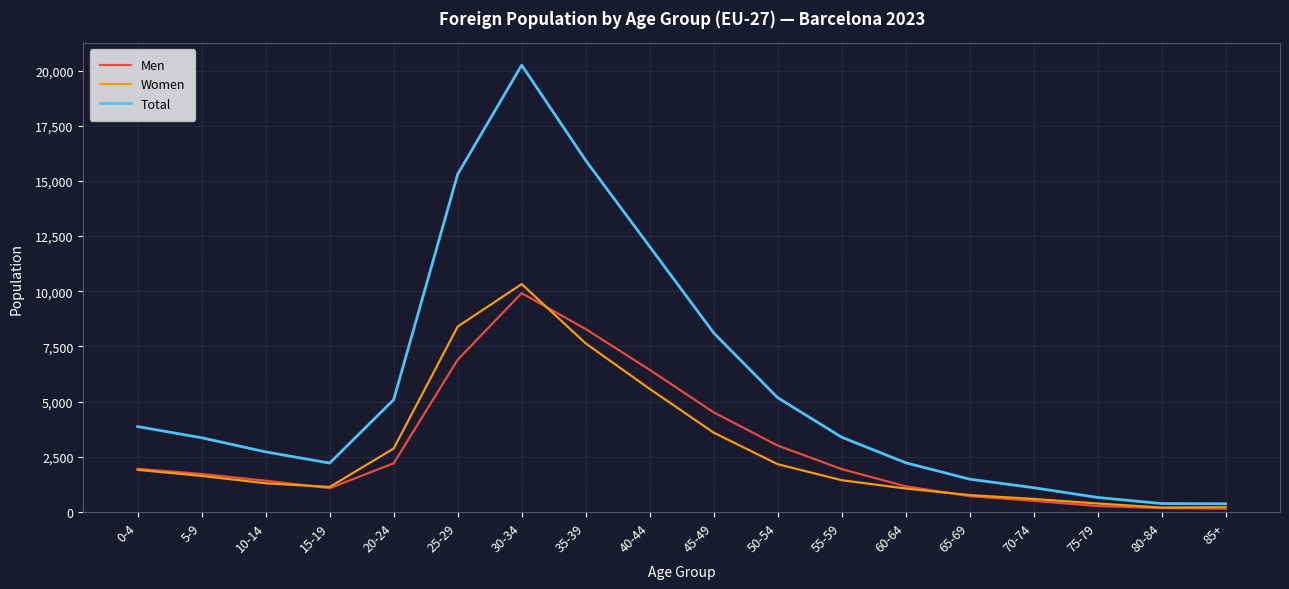

What value does the Total series have at 35-39, to the nearest 10?

15930